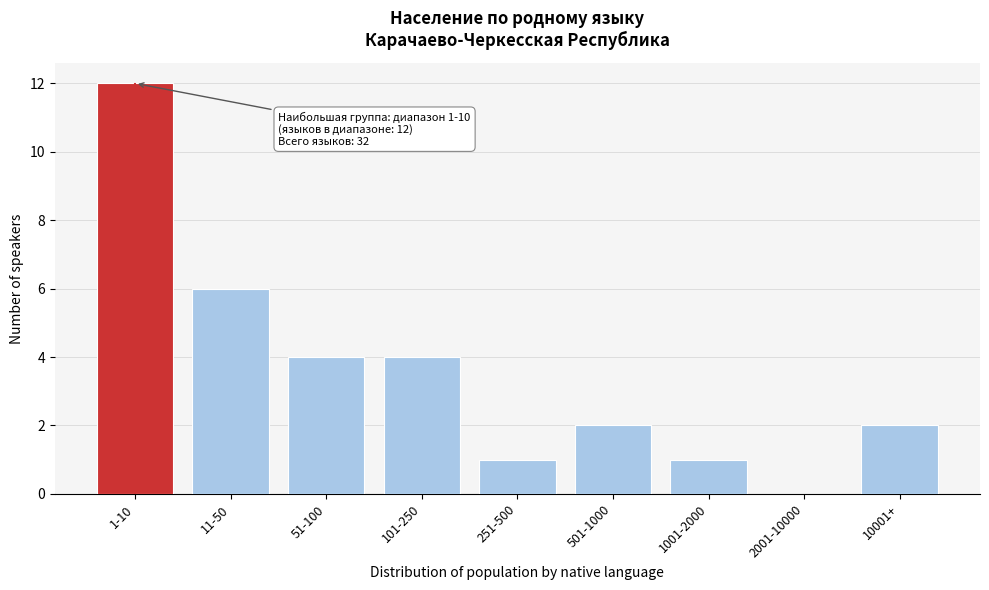

Reading left to right, list all the values displayed in this chart.

1-10=12	11-50=6	51-100=4	101-250=4	251-500=1	501-1000=2	1001-2000=1	2001-10000=0	10001+=2